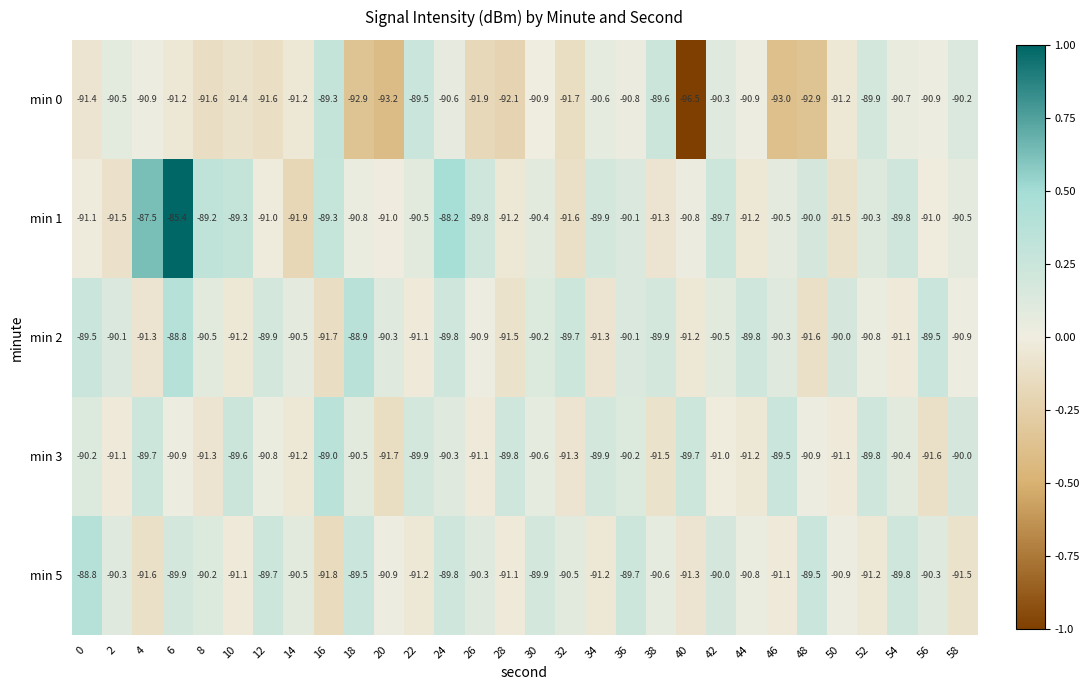

At 48, list the series in order from largest to smallest.

min 5, min 1, min 3, min 2, min 0